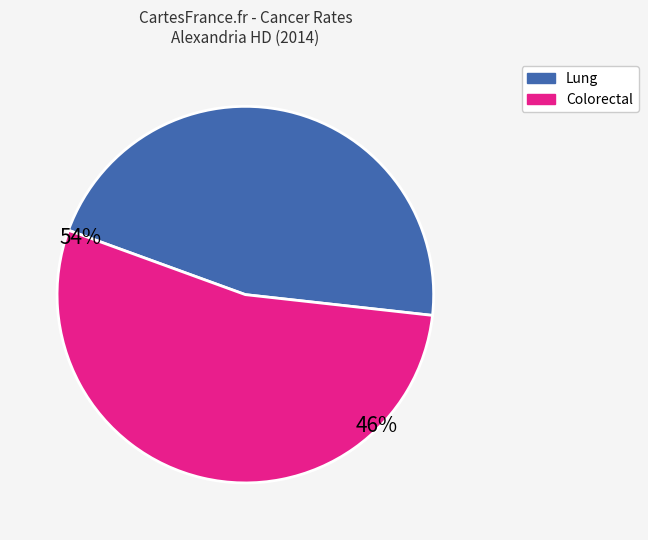

Does any single category account for the majority?

Yes